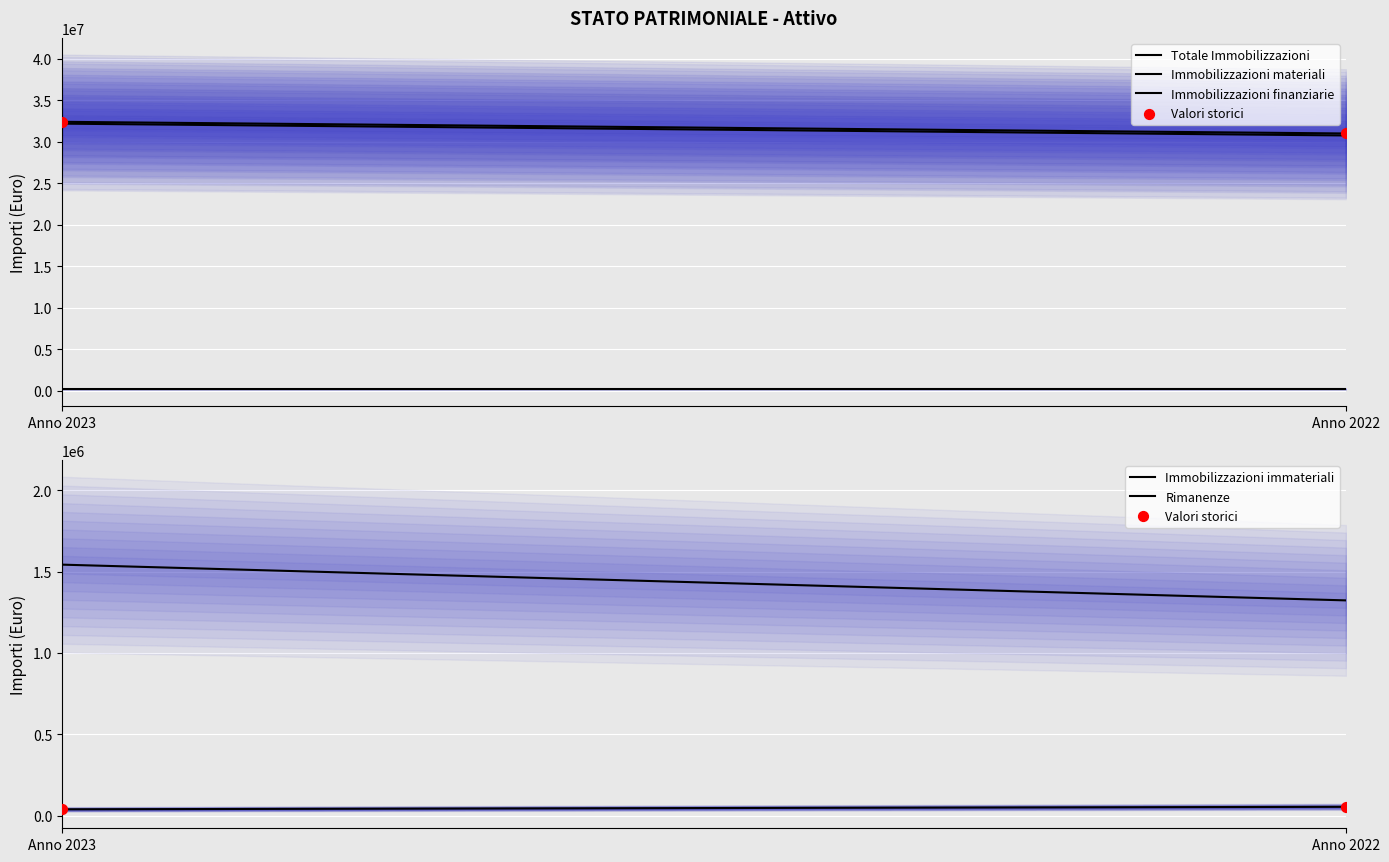

Which series contains the lowest Y value?

Immobilizzazioni immateriali